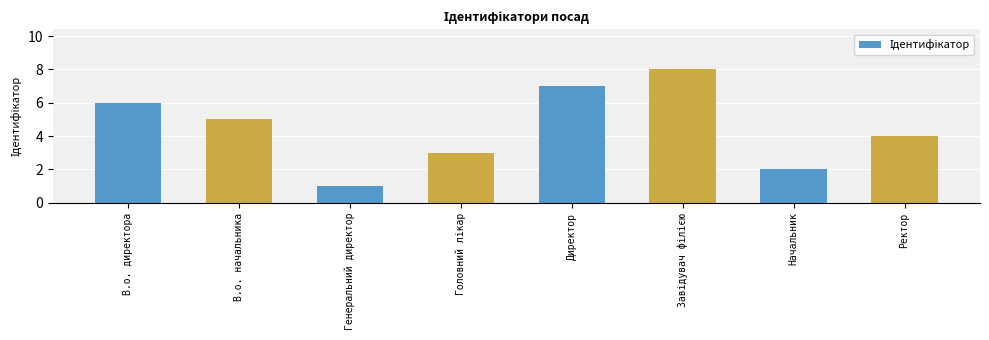

What is the maximum value shown in the chart?

8